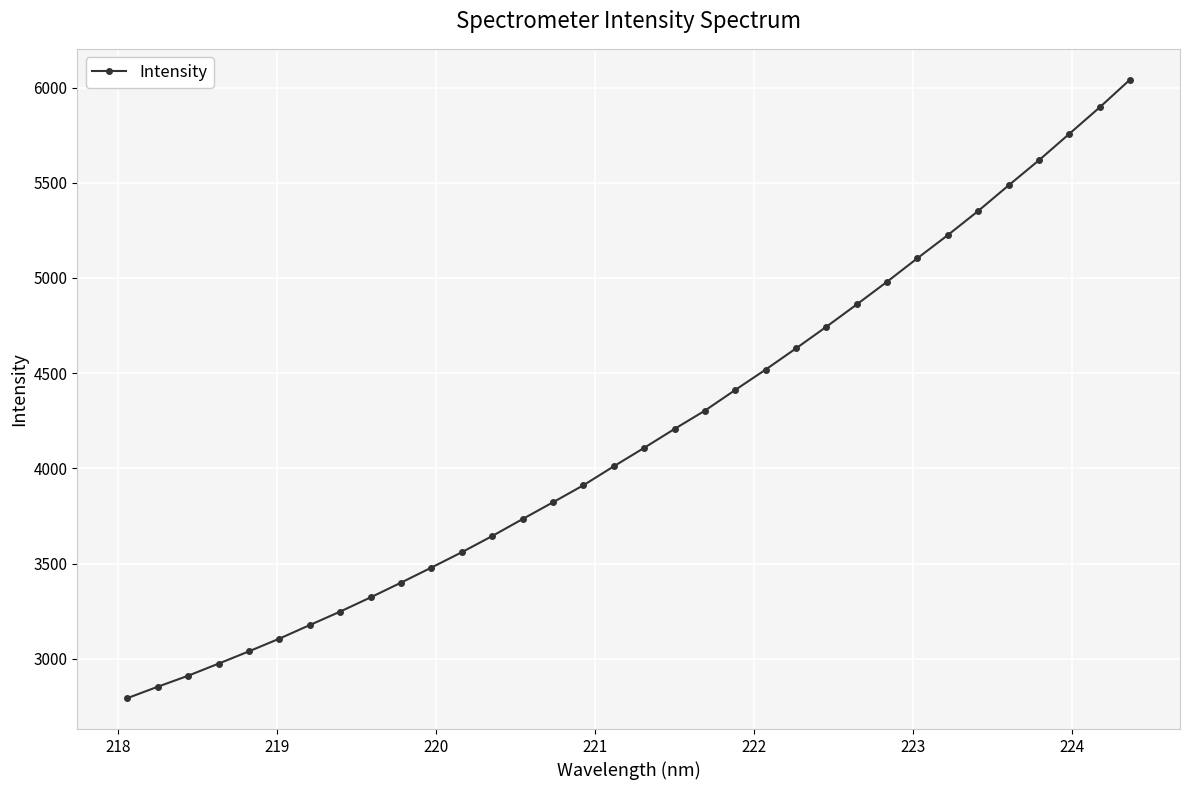

What is the difference between the second highest and second lowest values?

3042.3